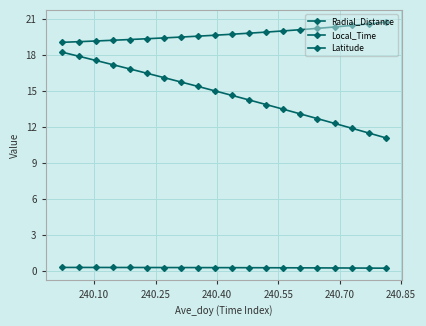

What is the sum of all Latitude values?

5.4